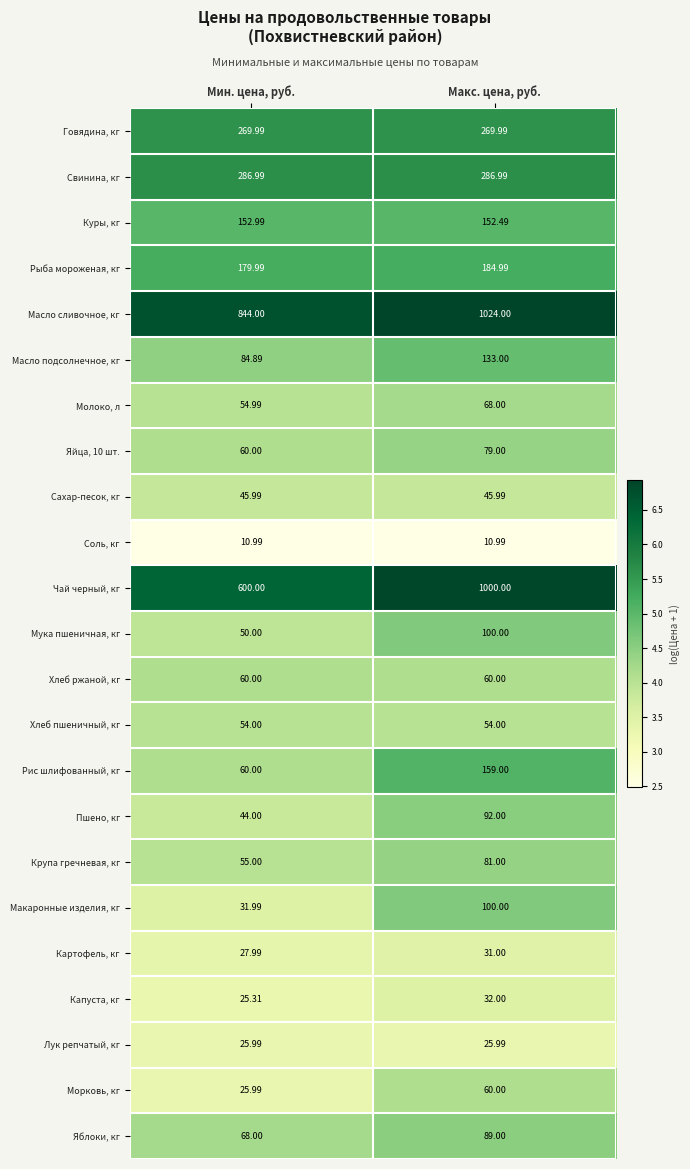

Between Мин. цена, руб. and Макс. цена, руб., which series saw the biggest shift?

Чай черный, кг